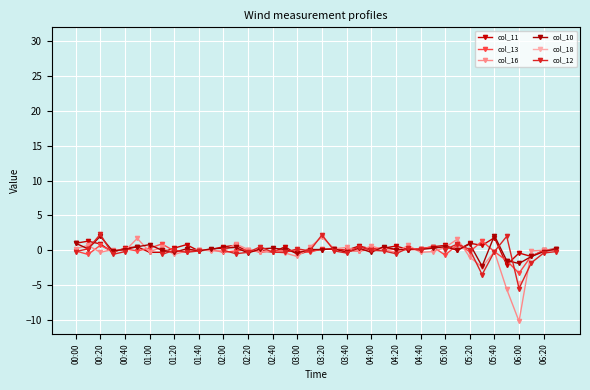

List the series in order of their peak value, highest first.

col_10, col_18, col_12, col_16, col_11, col_13